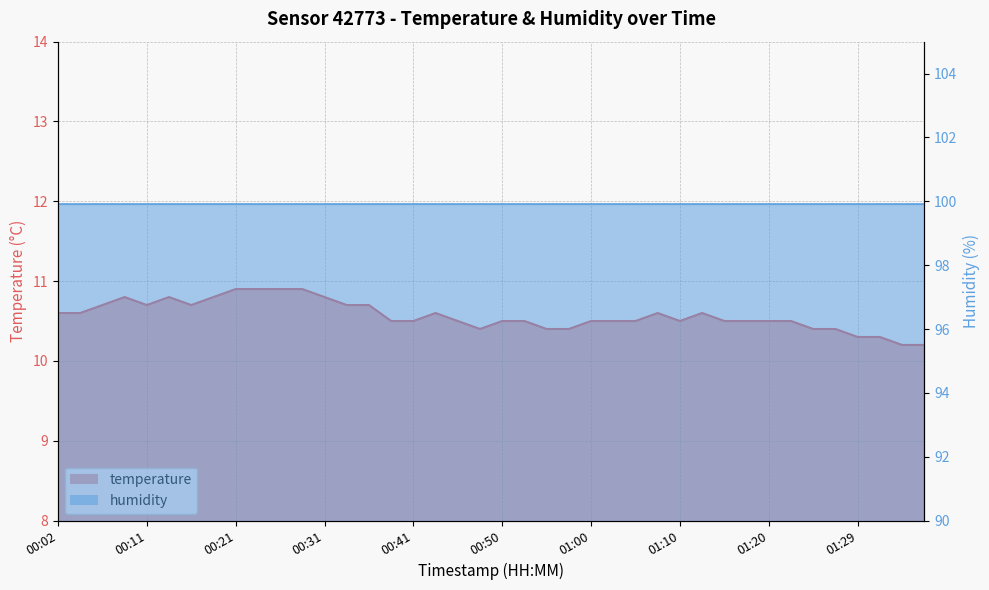

What is the sum of the values at 01:25 and 01:12?

21.0